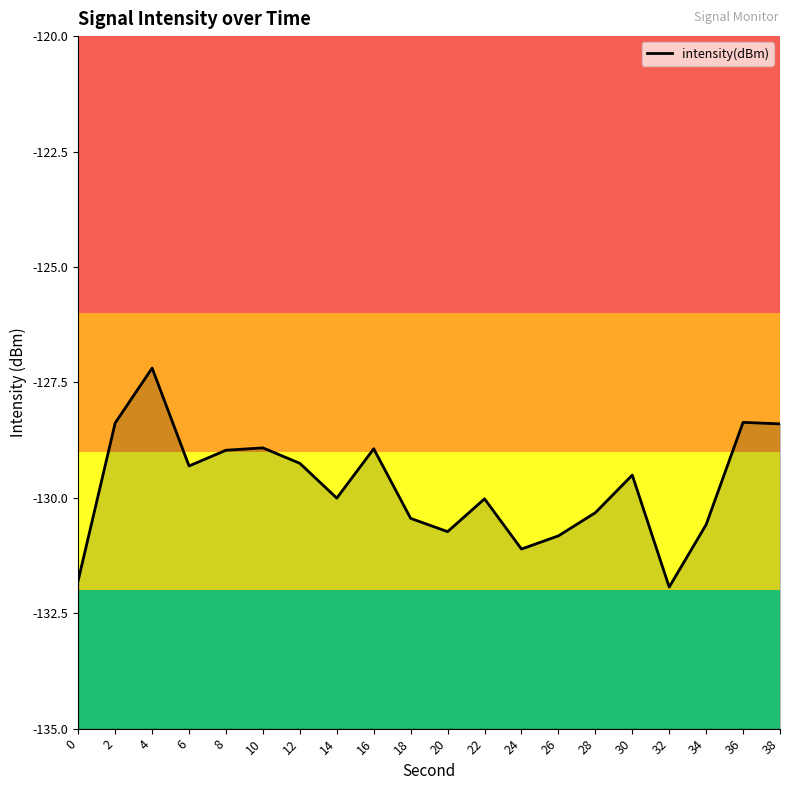

What is the sum of all values?

-2595.0